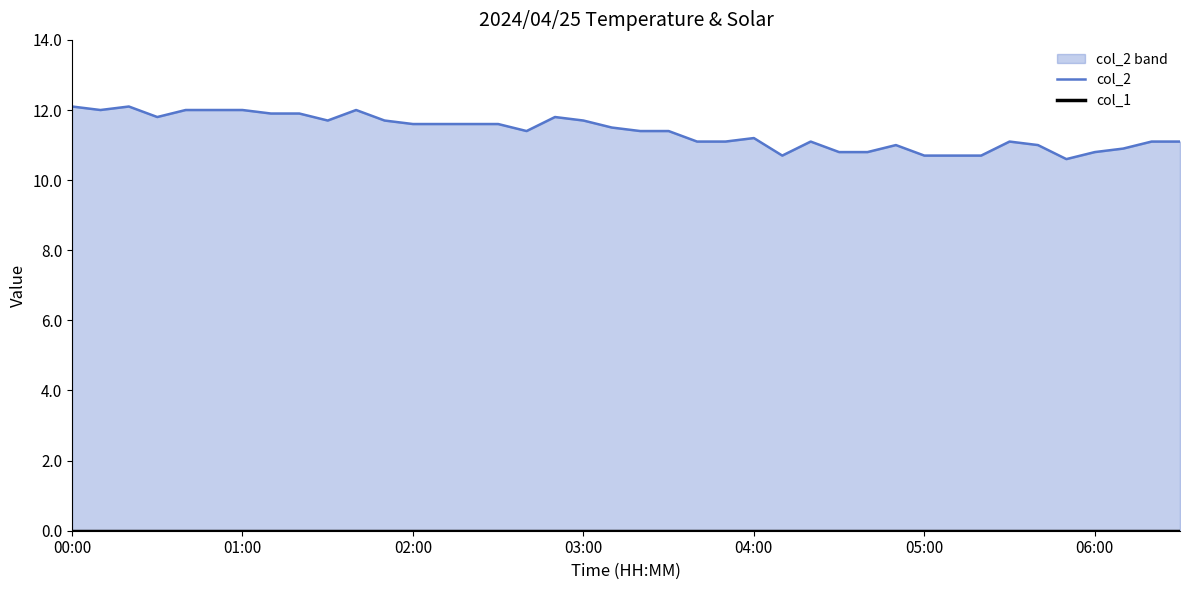

Reading left to right, transcribe all the data shown in this chart.

col_2: 12.1	12.0	12.1	11.8	12.0	12.0	12.0	11.9	11.9	11.7	12.0	11.7	11.6	11.6	11.6	11.6	11.4	11.8	11.7	11.5	11.4	11.4	11.1	11.1	11.2	10.7	11.1	10.8	10.8	11.0	10.7	10.7	10.7	11.1	11.0	10.6	10.8	10.9	11.1	11.1
col_1: 0.0	0.0	0.0	0.0	0.0	0.0	0.0	0.0	0.0	0.0	0.0	0.0	0.0	0.0	0.0	0.0	0.0	0.0	0.0	0.0	0.0	0.0	0.0	0.0	0.0	0.0	0.0	0.0	0.0	0.0	0.0	0.0	0.0	0.0	0.0	0.0	0.0	0.0	0.0	0.0